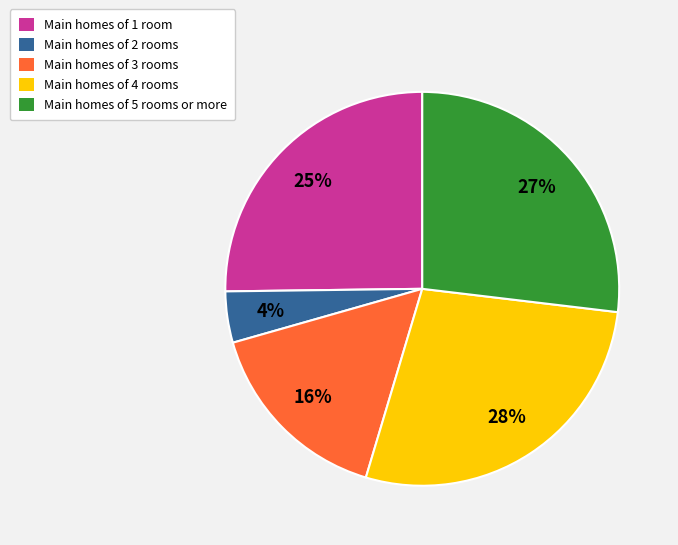

To the nearest percent, what is the average slice percentage?

20%